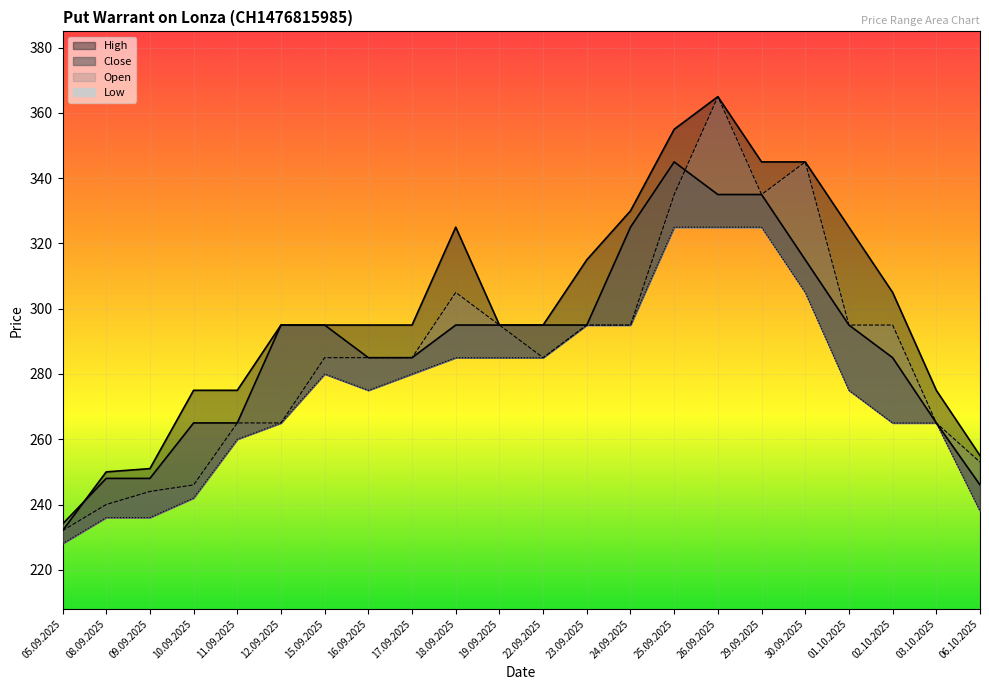

Where is Open nearest to the value 298?

19.09.2025